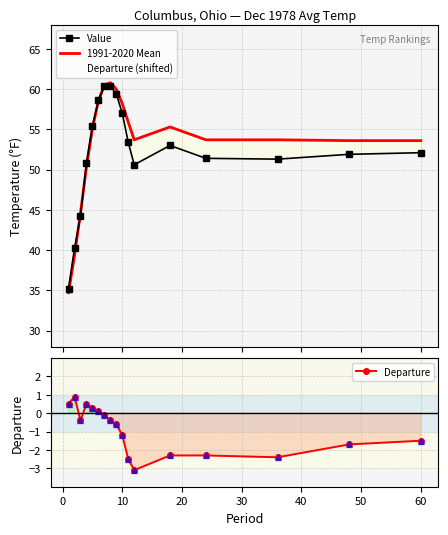

True or false: Departure and Value cross at least once.

False